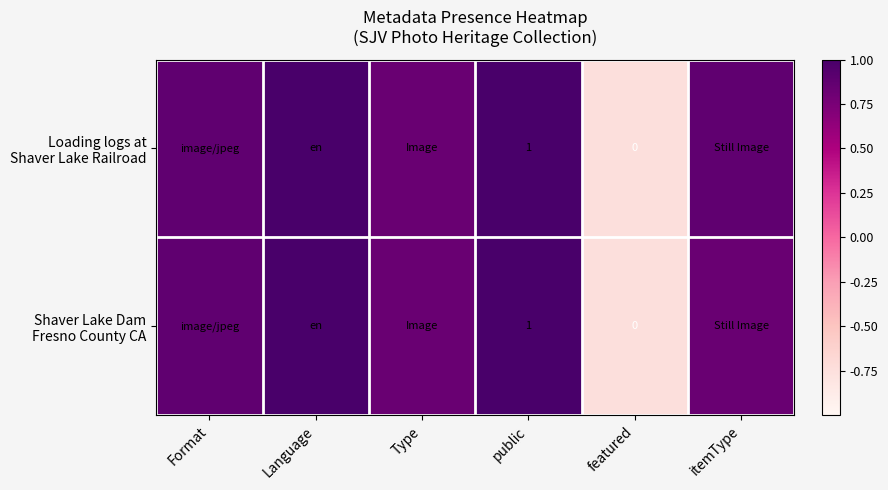

At how many categories does at least one series exceed 0?

5